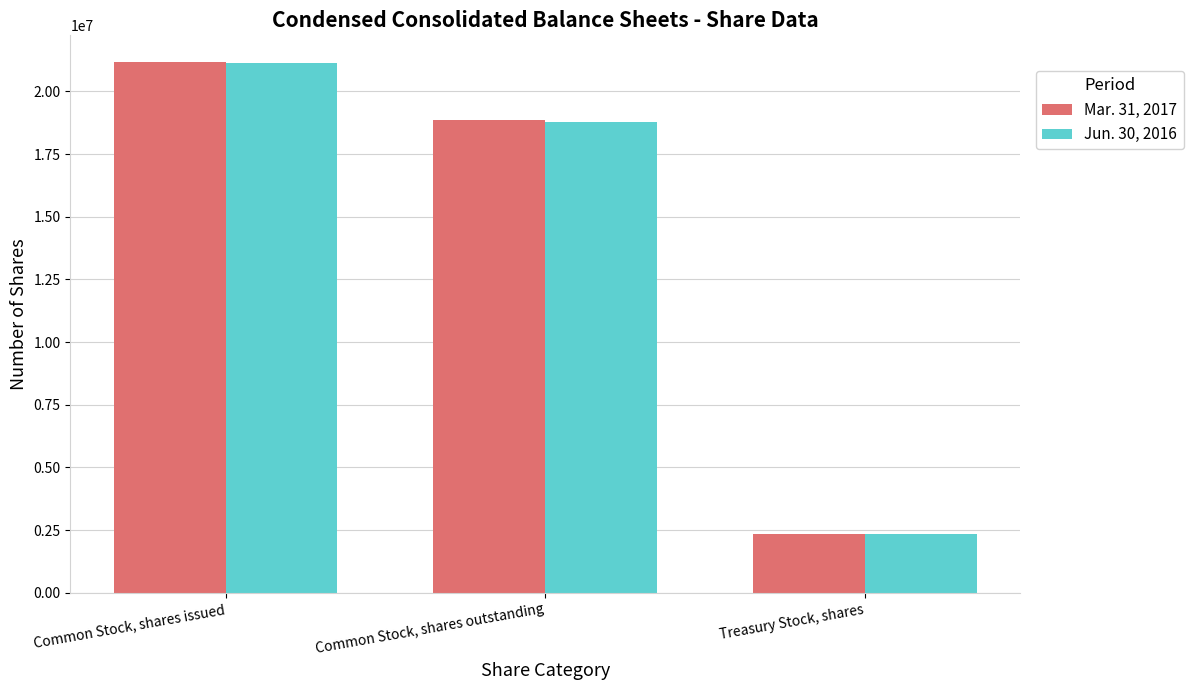

What position from the right is Treasury Stock, shares?

1